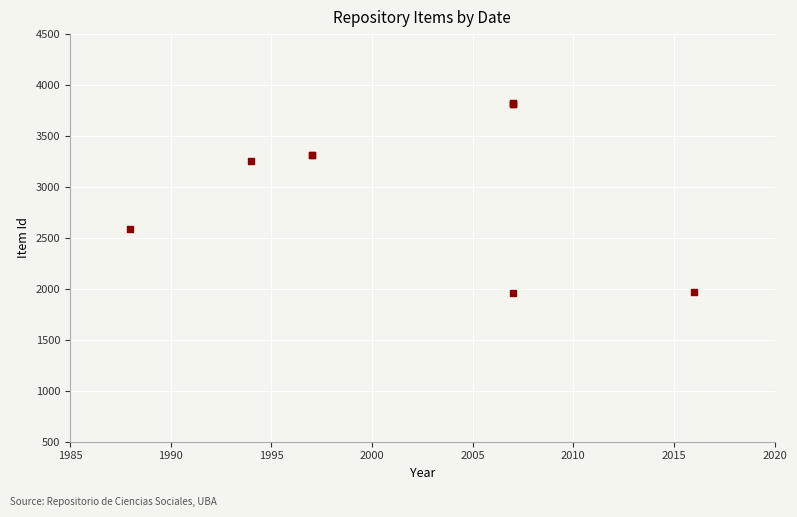

What Y value in the scatter plot is closest to 2888?

2590